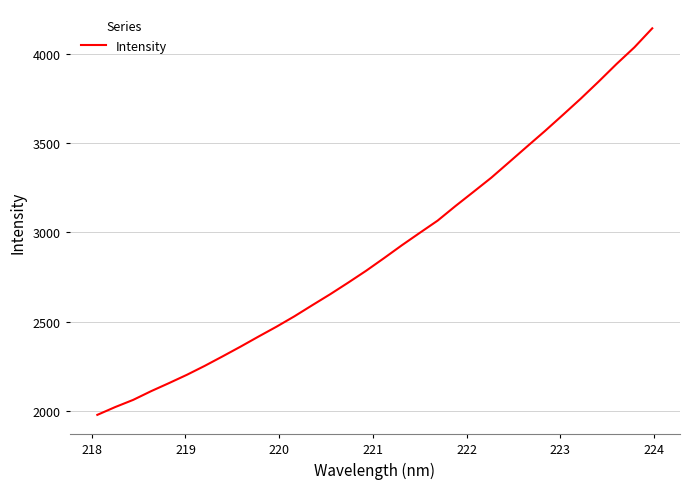

What is the minimum value shown in the chart?

1978.6